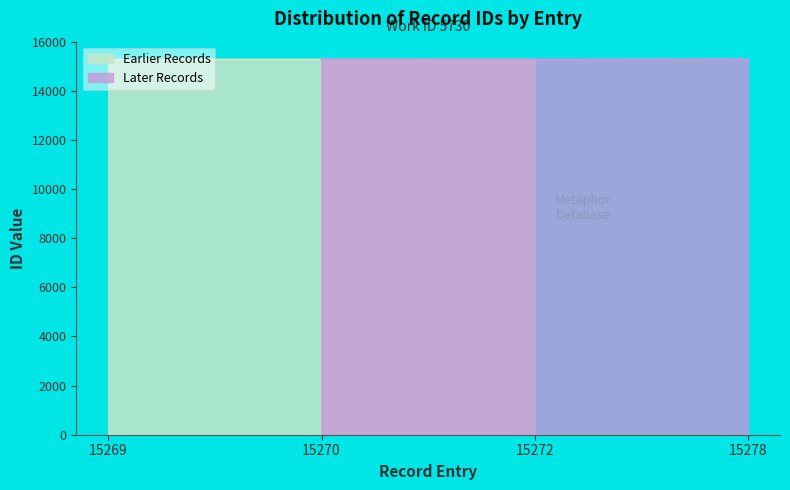

Reading left to right, what are all the values shown in this chart?

15269=15269	15270=15270	15272=15272	15278=15278